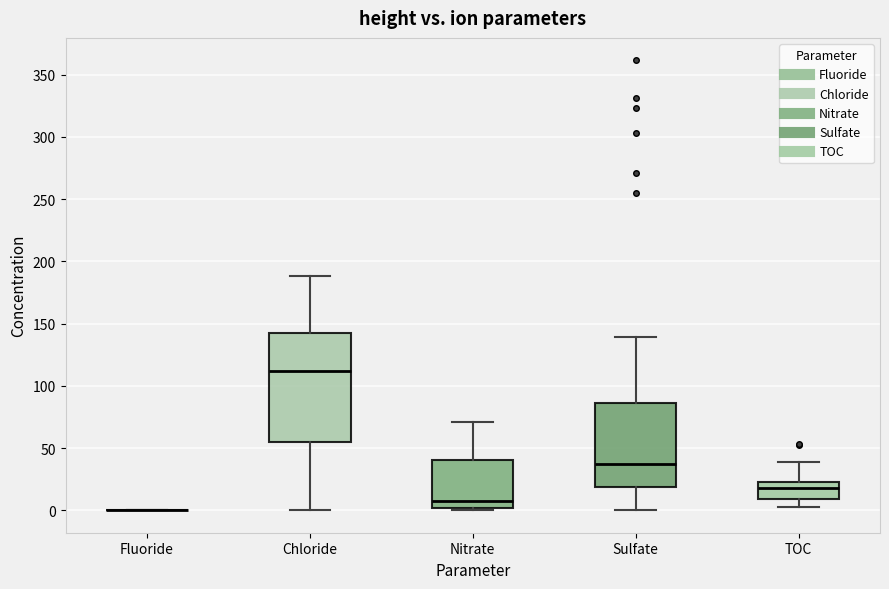

Reading left to right, read every box against the y-axis: the position of its median line, the range the box covers, and the ends of its whiskers. The values are not printed on the chart, so give them approximately, as read against the axis.

Fluoride: box collapsed to a line at 0, whiskers 0 to 0
Chloride: median 110, box 55 to 140, whiskers 0 to 190
Nitrate: median 5, box 0 to 40, whiskers 0 (just below the box's lower edge) to 70
Sulfate: median 35, box 20 to 85, whiskers 0 to 140
TOC: median 20, box 10 to 25, whiskers 0 to 40